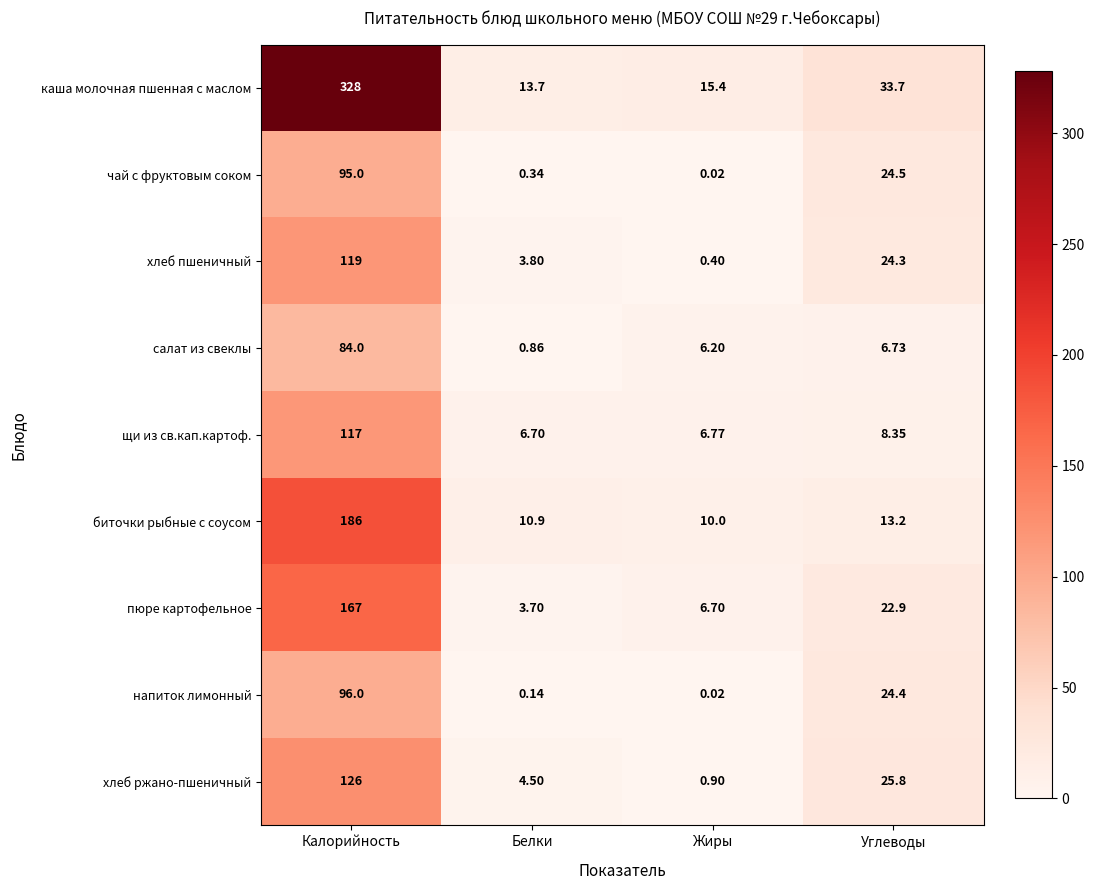

Is the value of биточки рыбные с соусом at Калорийность greater than the value of чай с фруктовым соком at Белки?

Yes